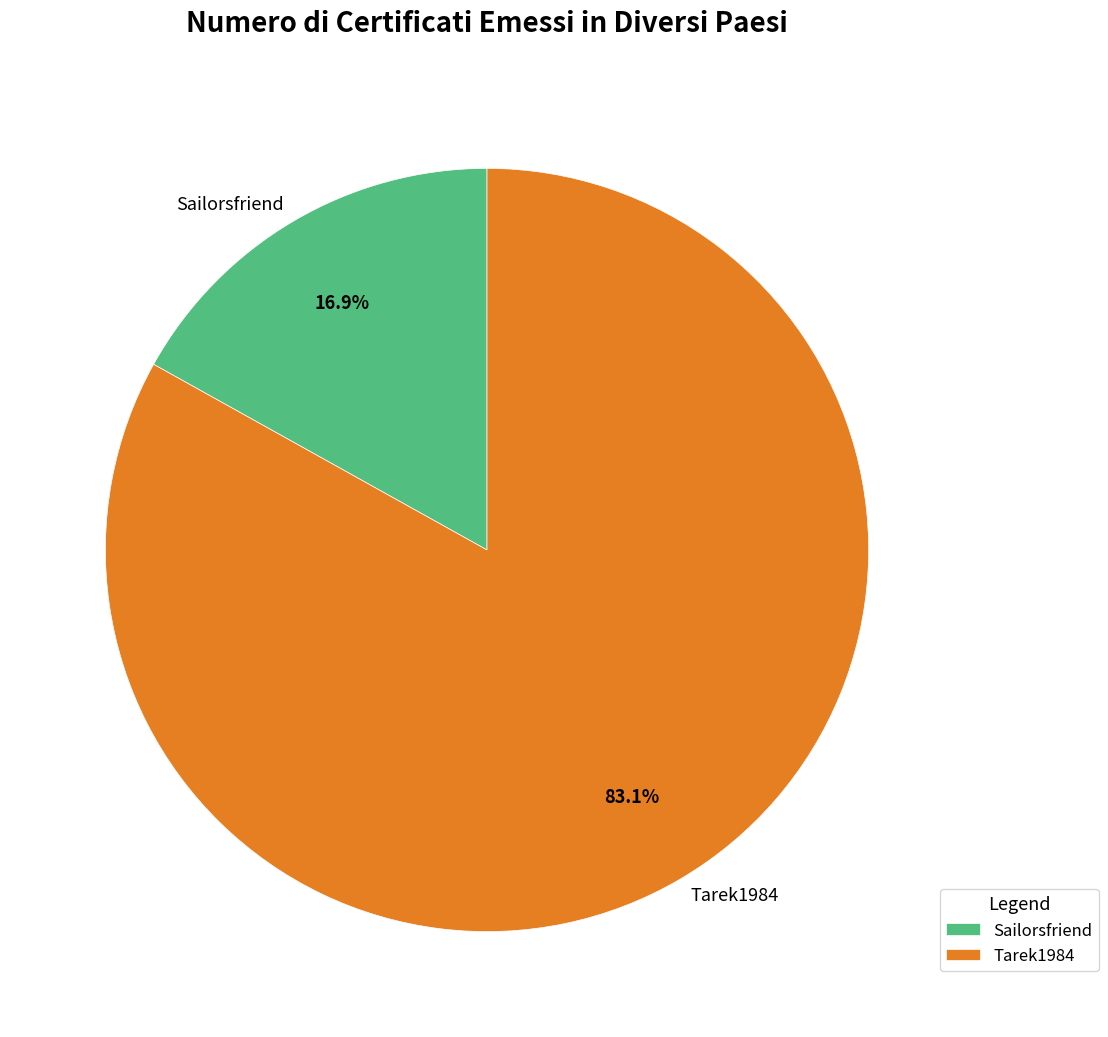

To the nearest percent, what is the difference between the Sailorsfriend and Tarek1984 slice percentages?

66%